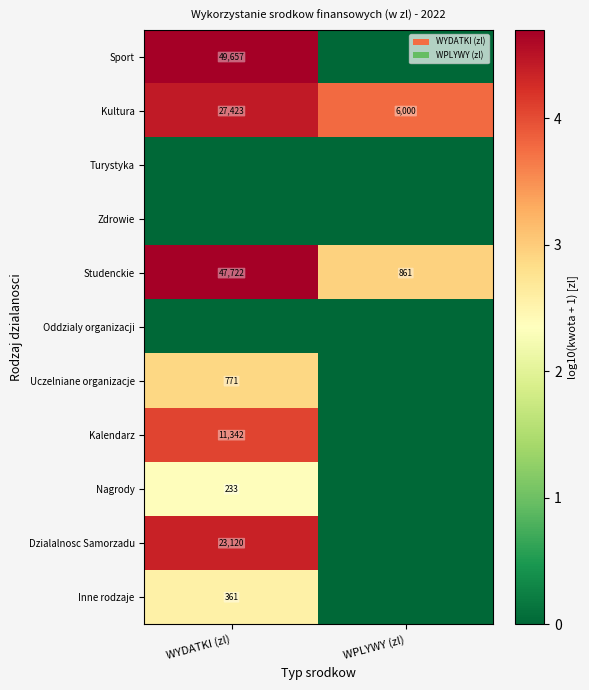

Which label corresponds to the smallest value in the chart?

WPLYWY (zl)